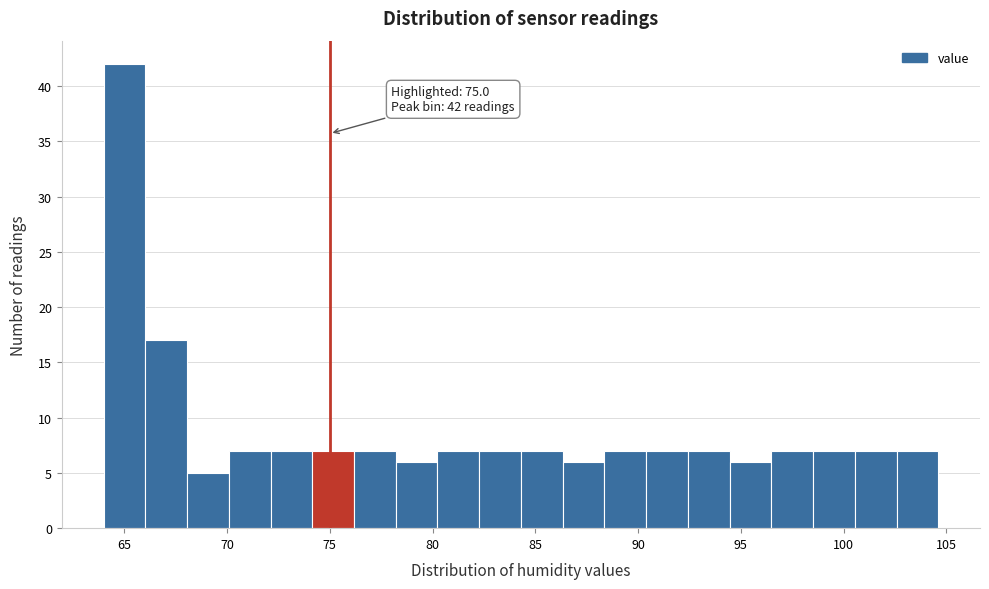

Which range on the x-axis has the tallest bar?

64.0 to 66.0